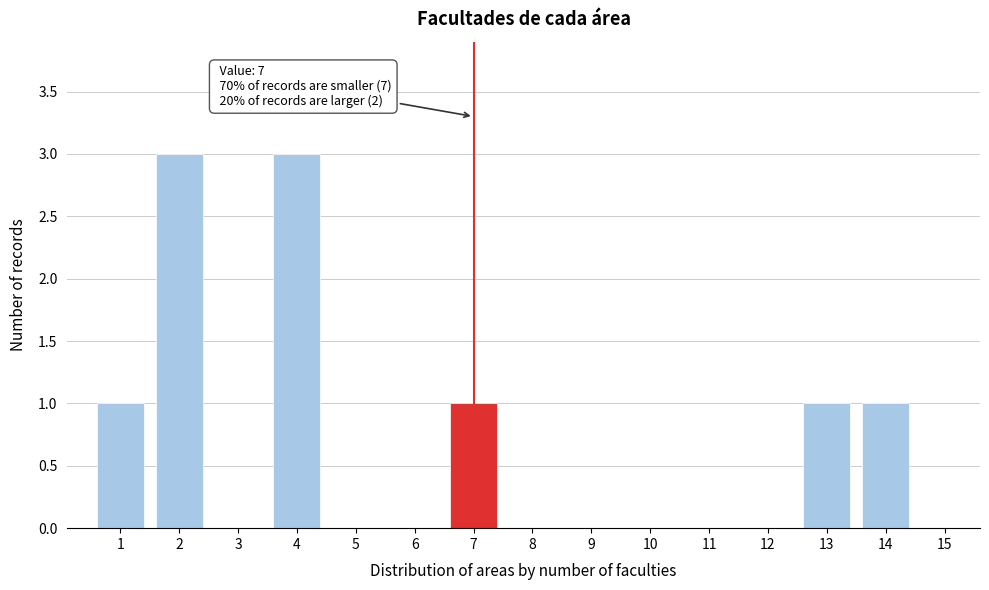

Reading left to right, what are all the values shown in this chart?

1=1	2=3	3=0	4=3	5=0	6=0	7=1	8=0	9=0	10=0	11=0	12=0	13=1	14=1	15=0